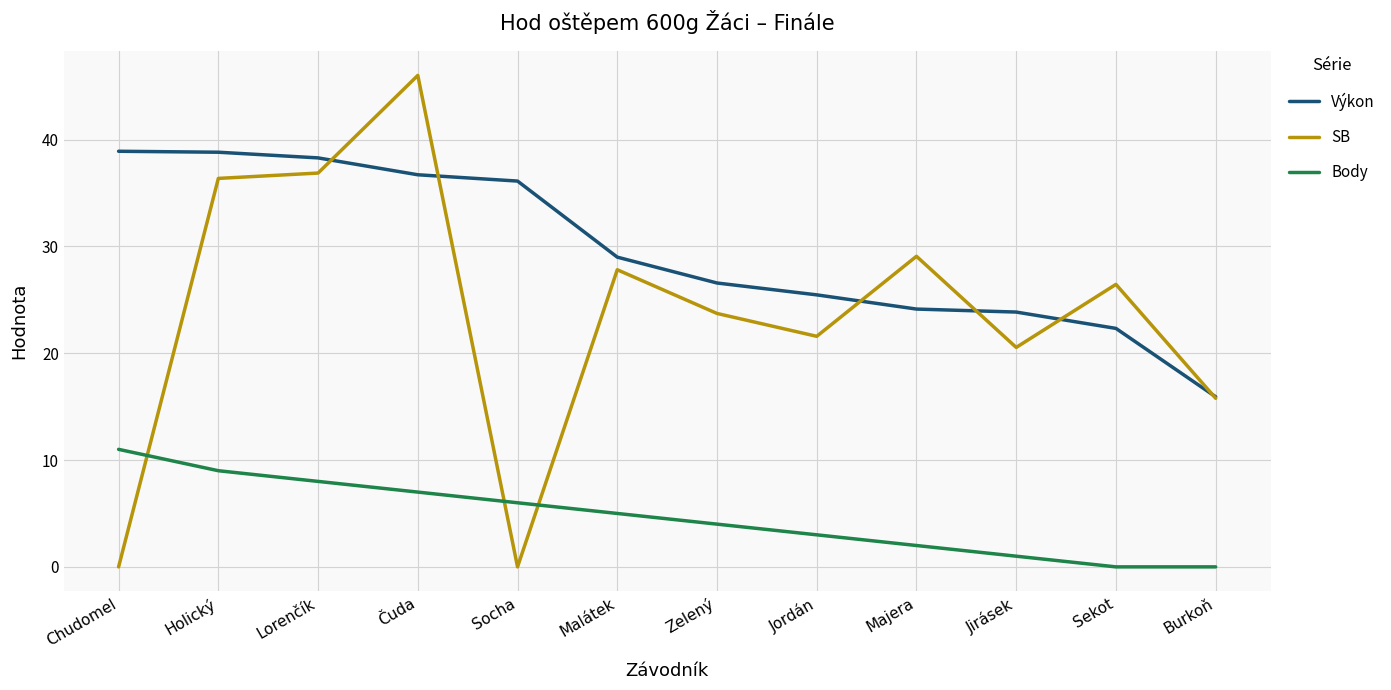

What position from the left is Burkoň?

12